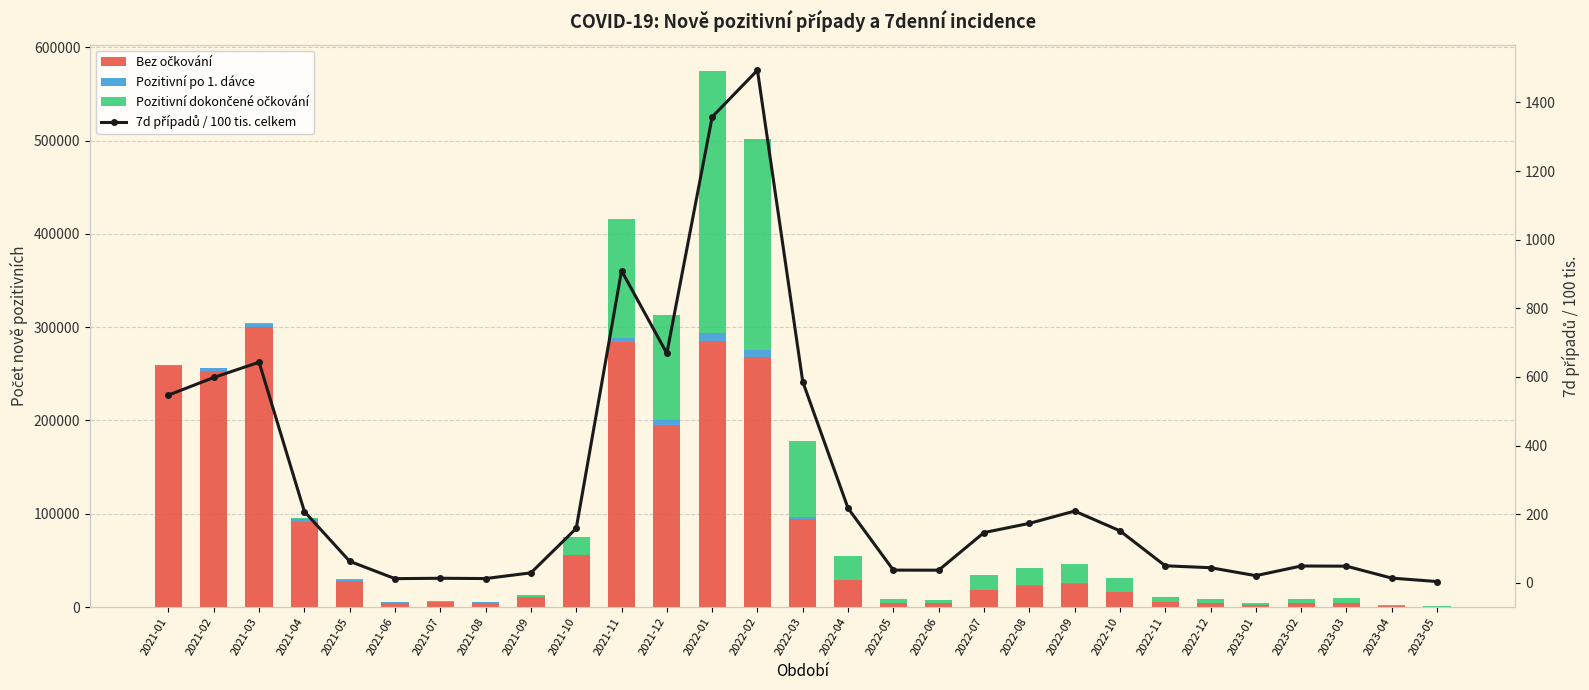

Is it true that 7d případů / 100 tis. celkem equals 29.1 at 2021-09?

True